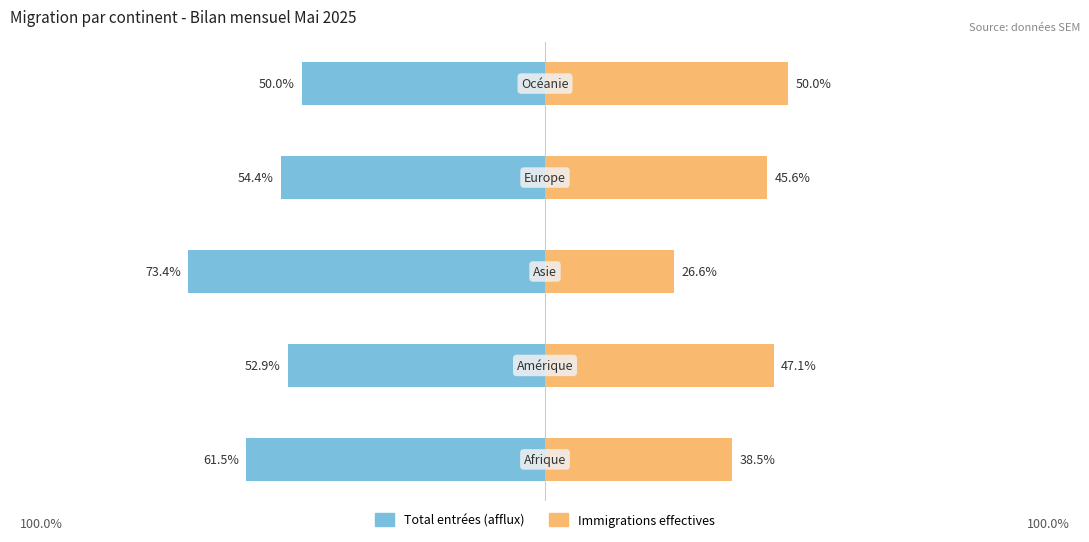

How many bars are there in total?

10